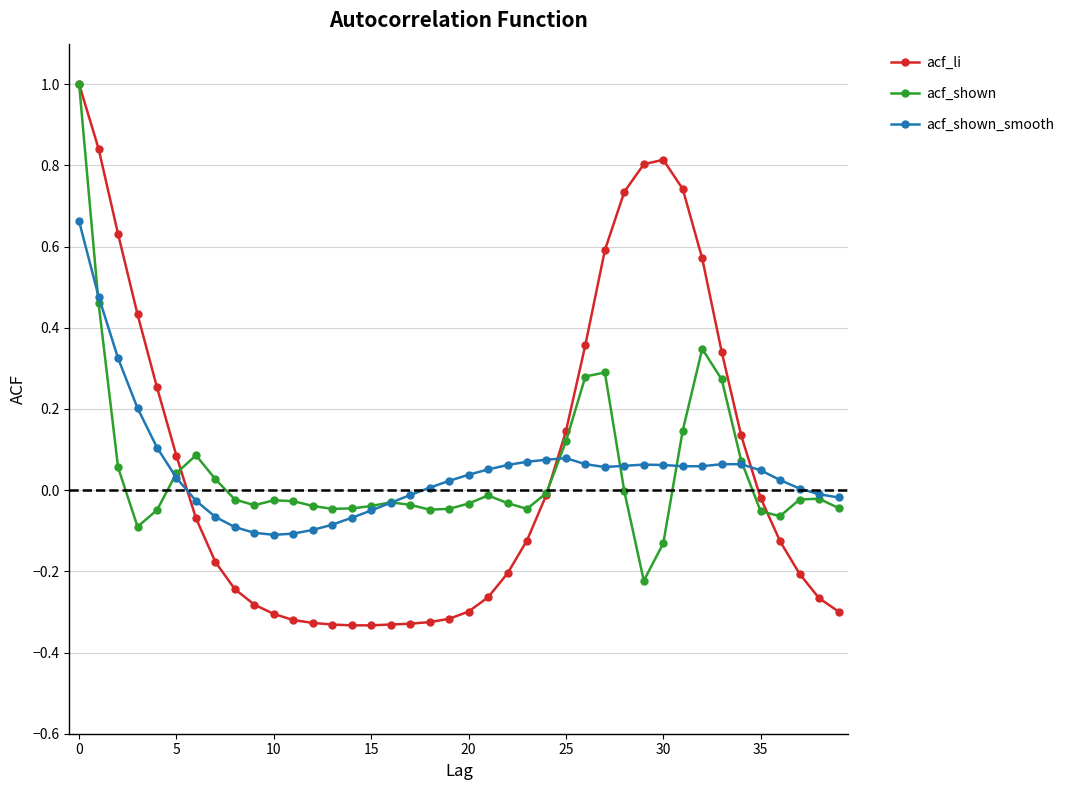

How many distinct data groups are displayed?

3